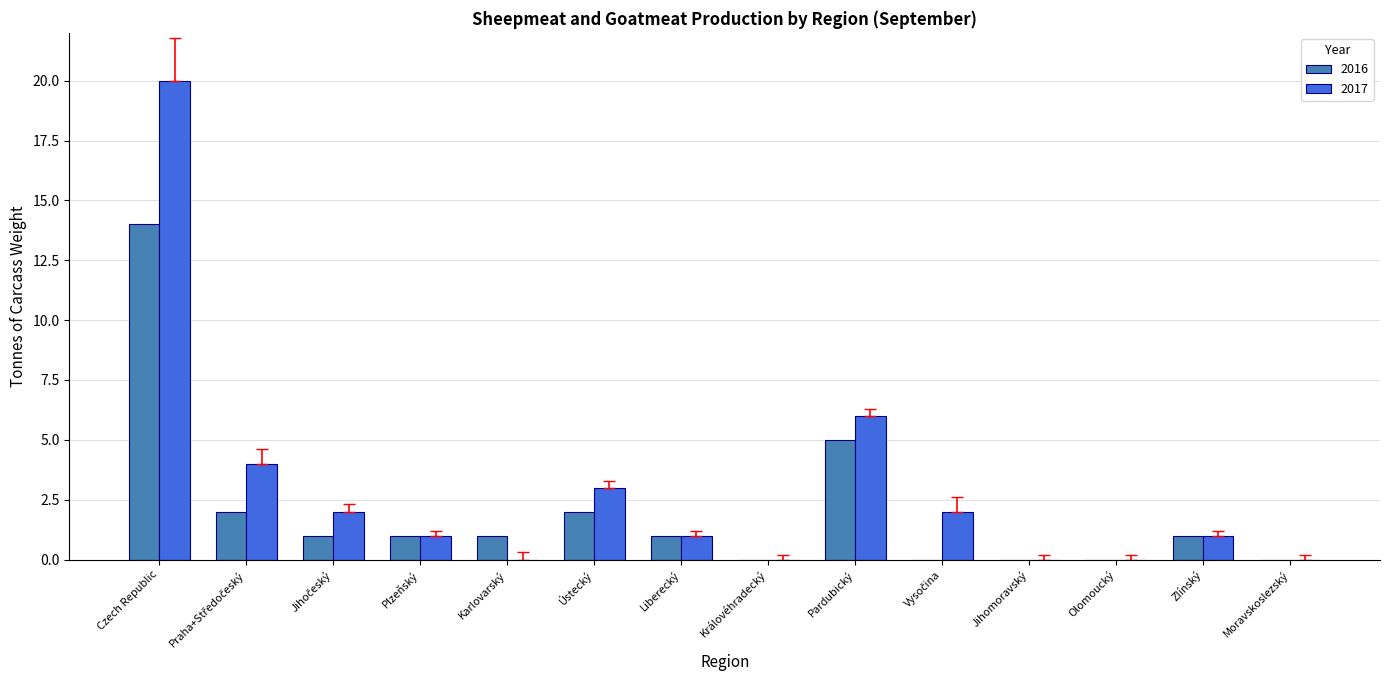

At which label is 2017 closest to 10?

Pardubický